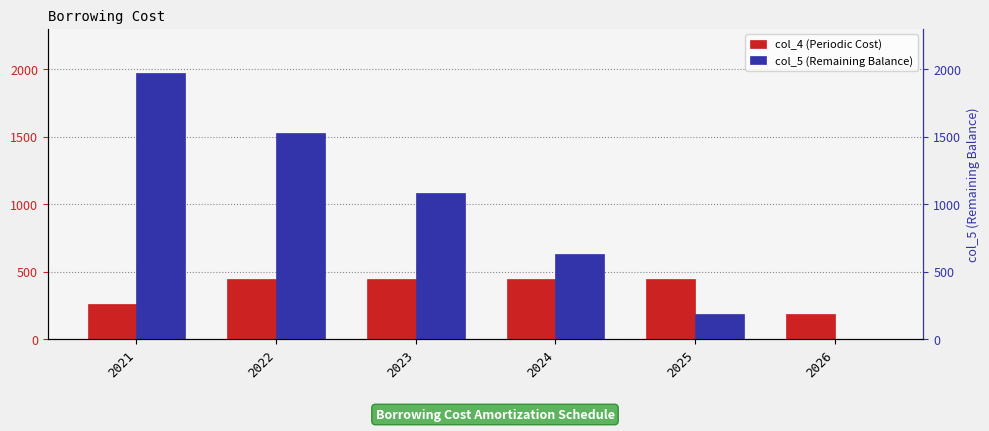

At which label does col_5 (Remaining Balance) reach its minimum?

2026